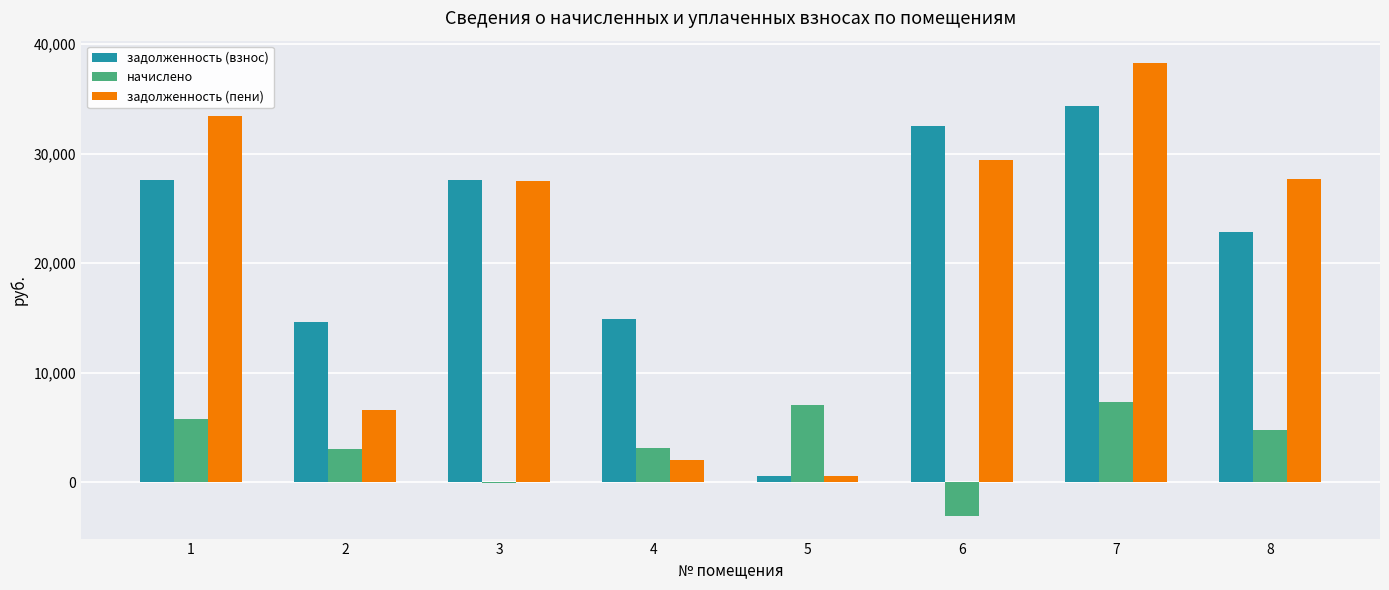

True or false: задолженность (взнос) has a value of 32516.5 at 6.

True